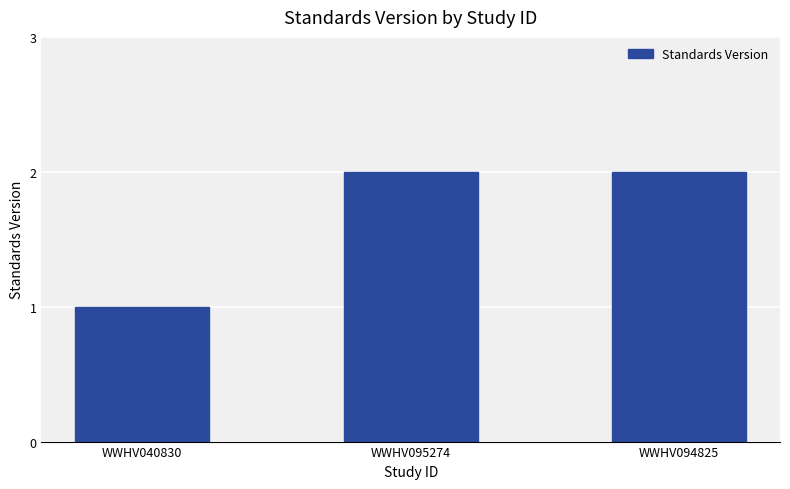

Reading left to right, extract all data points from this chart.

WWHV040830=1	WWHV095274=2	WWHV094825=2